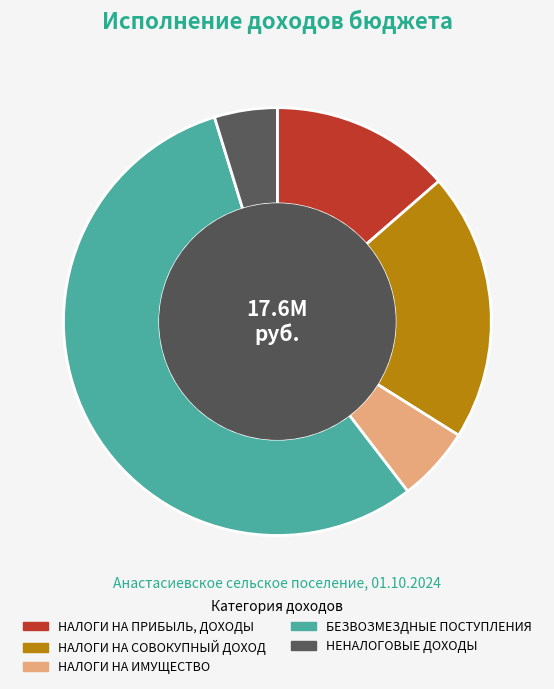

Which has a higher value, НАЛОГИ НА СОВОКУПНЫЙ ДОХОД or НЕНАЛОГОВЫЕ ДОХОДЫ?

НАЛОГИ НА СОВОКУПНЫЙ ДОХОД